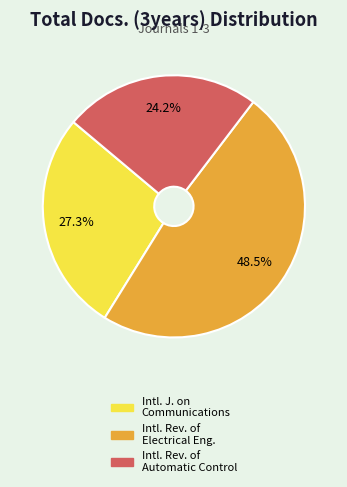

Does any single category account for the majority?

No